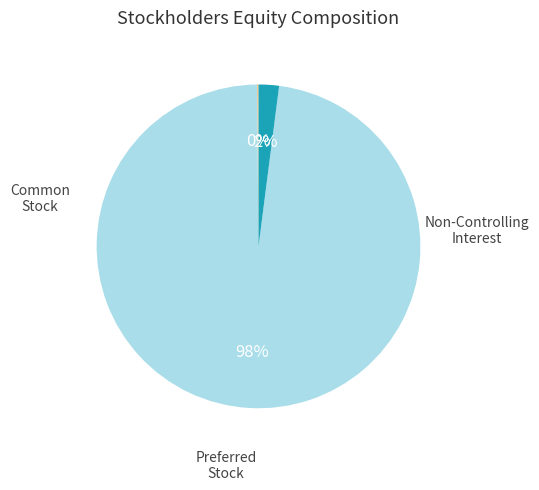

To the nearest percent, what is the average slice percentage?

33%